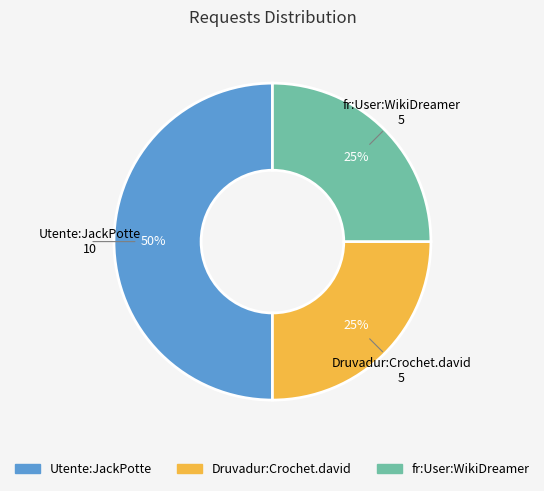

Count the number of slices in the pie.

3